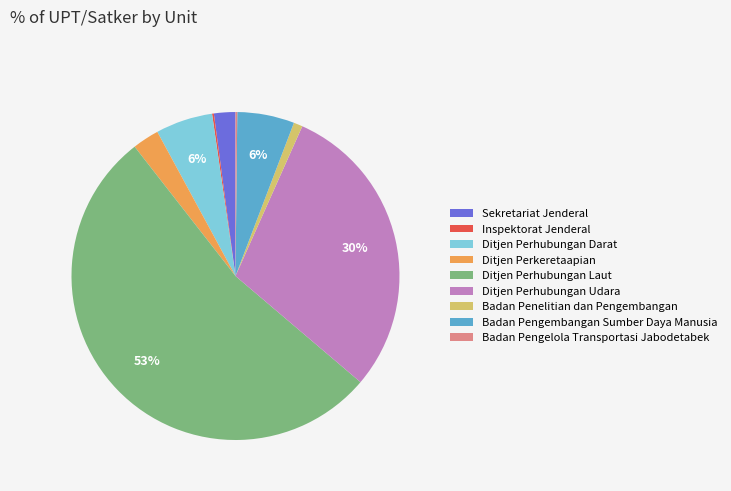

To the nearest percent, what is the average slice percentage?

11%